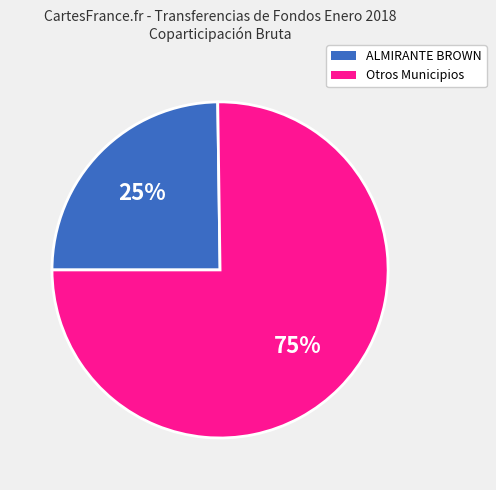

Is there any slice that represents more than half of the pie?

Yes